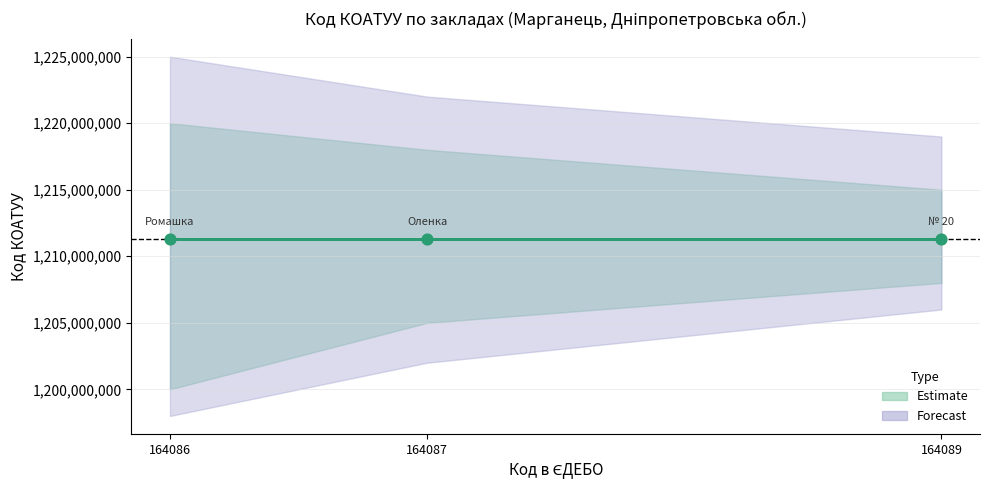

At how many categories does at least one series exceed 1014710969?

3